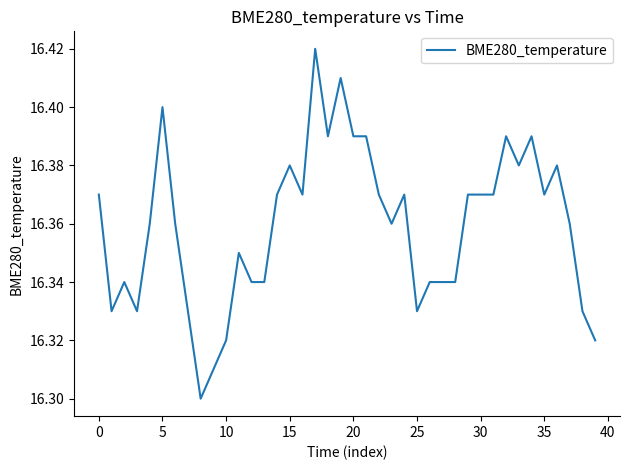

What is the minimum value shown in the chart?

16.3